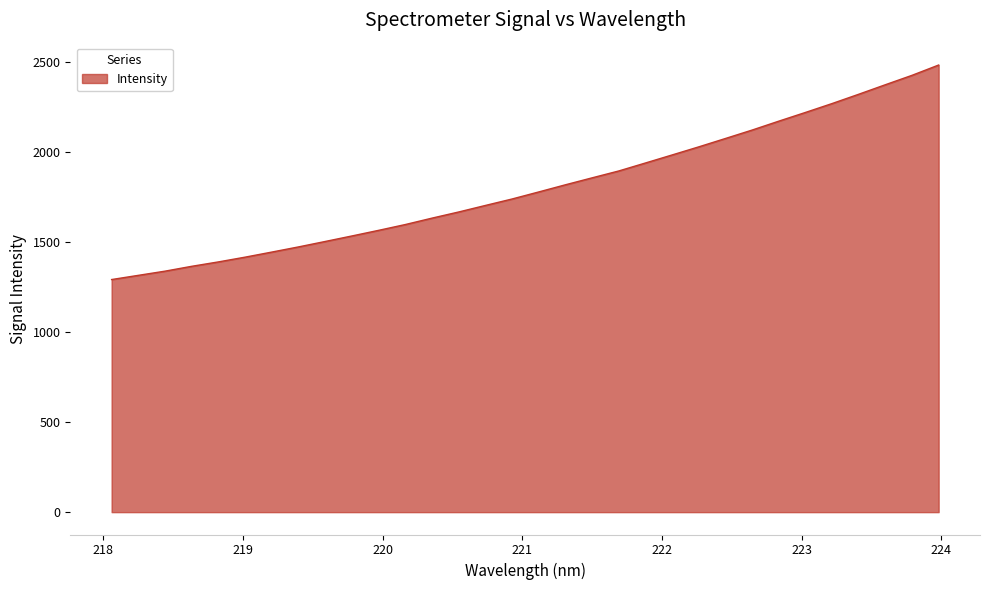

What is the smallest value displayed?

1291.1